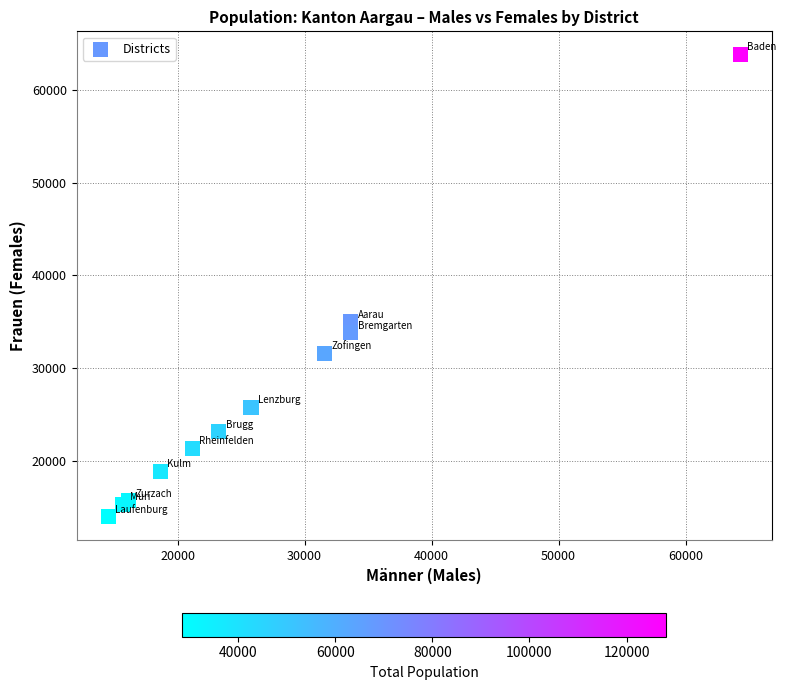

What Y value in the scatter plot is closest to 38907?

35005